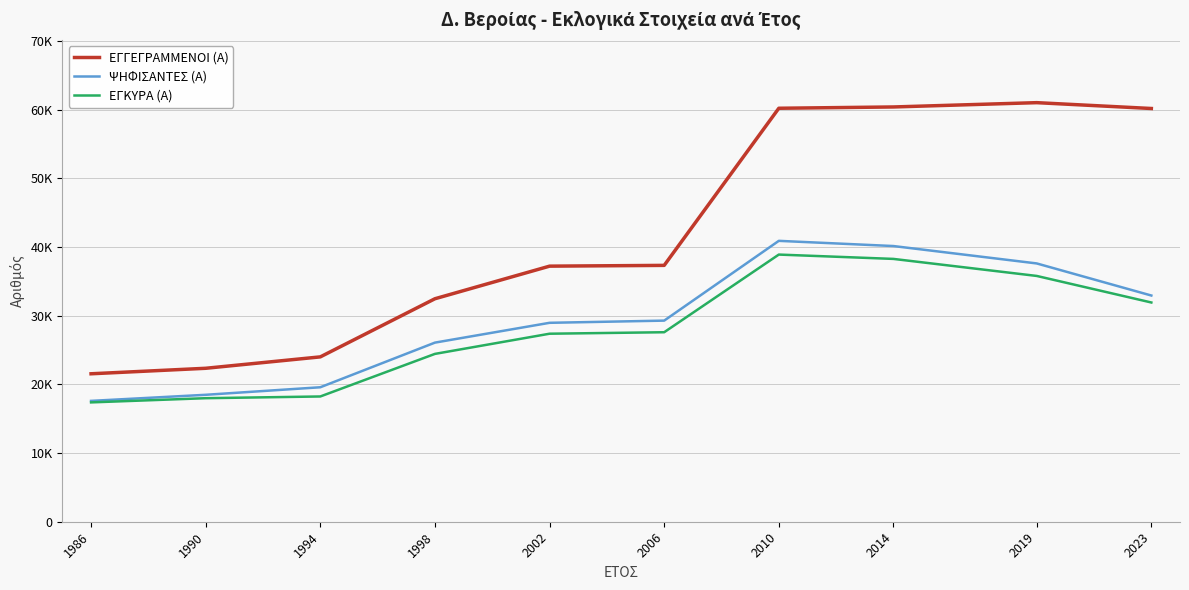

Does the chart display data point markers on the line(s)?

No